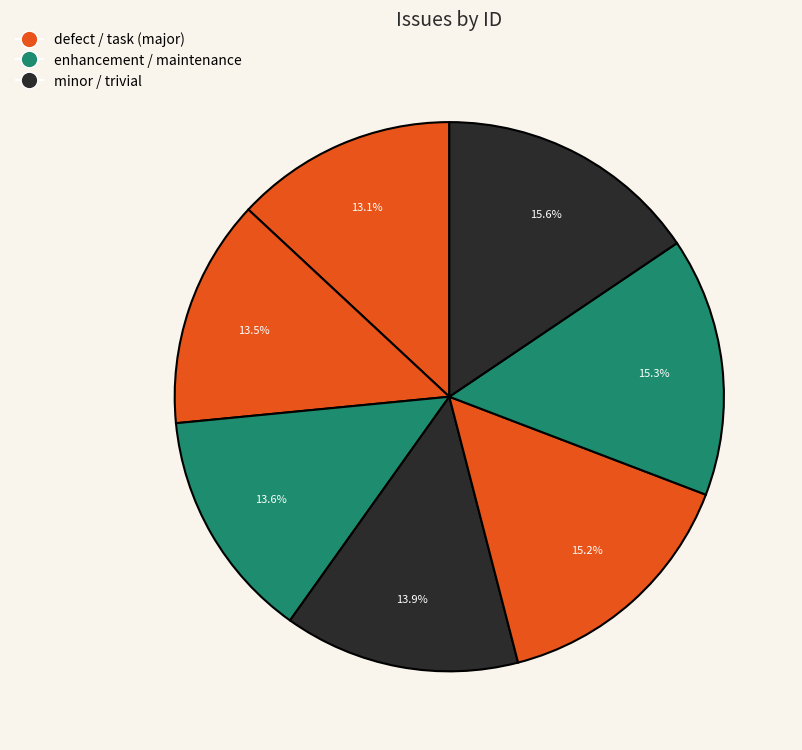

How many segments does this pie chart have?

7